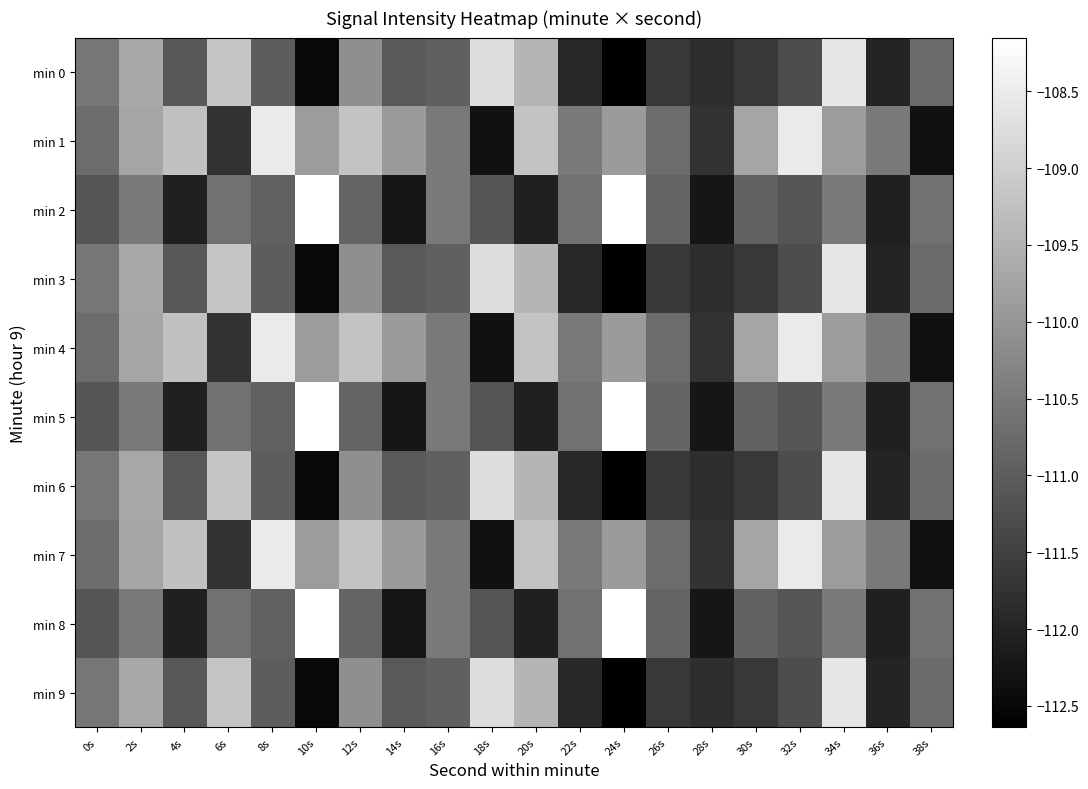

Reading right to left, extract all data points from this chart.

min 0: 38s=-110.7	36s=-112.0	34s=-108.6	32s=-111.3	30s=-111.6	28s=-111.8	26s=-111.6	24s=-112.6	22s=-111.9	20s=-109.5	18s=-108.8	16s=-110.9	14s=-111.1	12s=-110.1	10s=-112.5	8s=-111.0	6s=-109.2	4s=-111.1	2s=-109.7	0s=-110.6
min 1: 38s=-112.3	36s=-110.5	34s=-109.9	32s=-108.5	30s=-109.7	28s=-111.7	26s=-110.7	24s=-109.9	22s=-110.5	20s=-109.2	18s=-112.3	16s=-110.5	14s=-109.9	12s=-109.2	10s=-109.9	8s=-108.5	6s=-111.7	4s=-109.2	2s=-109.7	0s=-110.7
min 2: 38s=-110.7	36s=-112.0	34s=-110.5	32s=-111.1	30s=-110.9	28s=-112.2	26s=-110.9	24s=-108.2	22s=-110.7	20s=-112.0	18s=-111.1	16s=-110.5	14s=-112.2	12s=-110.9	10s=-108.2	8s=-110.9	6s=-110.7	4s=-112.0	2s=-110.5	0s=-111.1
min 3: 38s=-110.7	36s=-112.0	34s=-108.6	32s=-111.3	30s=-111.6	28s=-111.8	26s=-111.6	24s=-112.6	22s=-111.9	20s=-109.5	18s=-108.8	16s=-110.9	14s=-111.1	12s=-110.1	10s=-112.5	8s=-111.0	6s=-109.2	4s=-111.1	2s=-109.7	0s=-110.6
min 4: 38s=-112.3	36s=-110.5	34s=-109.9	32s=-108.5	30s=-109.7	28s=-111.7	26s=-110.7	24s=-109.9	22s=-110.5	20s=-109.2	18s=-112.3	16s=-110.5	14s=-109.9	12s=-109.2	10s=-109.9	8s=-108.5	6s=-111.7	4s=-109.2	2s=-109.7	0s=-110.7
min 5: 38s=-110.7	36s=-112.0	34s=-110.5	32s=-111.1	30s=-110.9	28s=-112.2	26s=-110.9	24s=-108.2	22s=-110.7	20s=-112.0	18s=-111.1	16s=-110.5	14s=-112.2	12s=-110.9	10s=-108.2	8s=-110.9	6s=-110.7	4s=-112.0	2s=-110.5	0s=-111.1
min 6: 38s=-110.7	36s=-112.0	34s=-108.6	32s=-111.3	30s=-111.6	28s=-111.8	26s=-111.6	24s=-112.6	22s=-111.9	20s=-109.5	18s=-108.8	16s=-110.9	14s=-111.1	12s=-110.1	10s=-112.5	8s=-111.0	6s=-109.2	4s=-111.1	2s=-109.7	0s=-110.6
min 7: 38s=-112.3	36s=-110.5	34s=-109.9	32s=-108.5	30s=-109.7	28s=-111.7	26s=-110.7	24s=-109.9	22s=-110.5	20s=-109.2	18s=-112.3	16s=-110.5	14s=-109.9	12s=-109.2	10s=-109.9	8s=-108.5	6s=-111.7	4s=-109.2	2s=-109.7	0s=-110.7
min 8: 38s=-110.7	36s=-112.0	34s=-110.5	32s=-111.1	30s=-110.9	28s=-112.2	26s=-110.9	24s=-108.2	22s=-110.7	20s=-112.0	18s=-111.1	16s=-110.5	14s=-112.2	12s=-110.9	10s=-108.2	8s=-110.9	6s=-110.7	4s=-112.0	2s=-110.5	0s=-111.1
min 9: 38s=-110.7	36s=-112.0	34s=-108.6	32s=-111.3	30s=-111.6	28s=-111.8	26s=-111.6	24s=-112.6	22s=-111.9	20s=-109.5	18s=-108.8	16s=-110.9	14s=-111.1	12s=-110.1	10s=-112.5	8s=-111.0	6s=-109.2	4s=-111.1	2s=-109.7	0s=-110.6